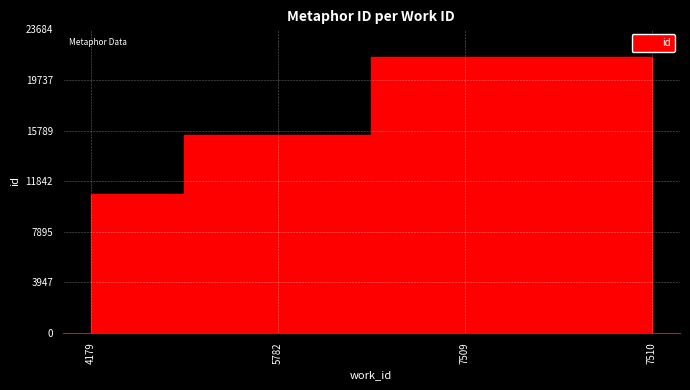

What is the average value?

17331